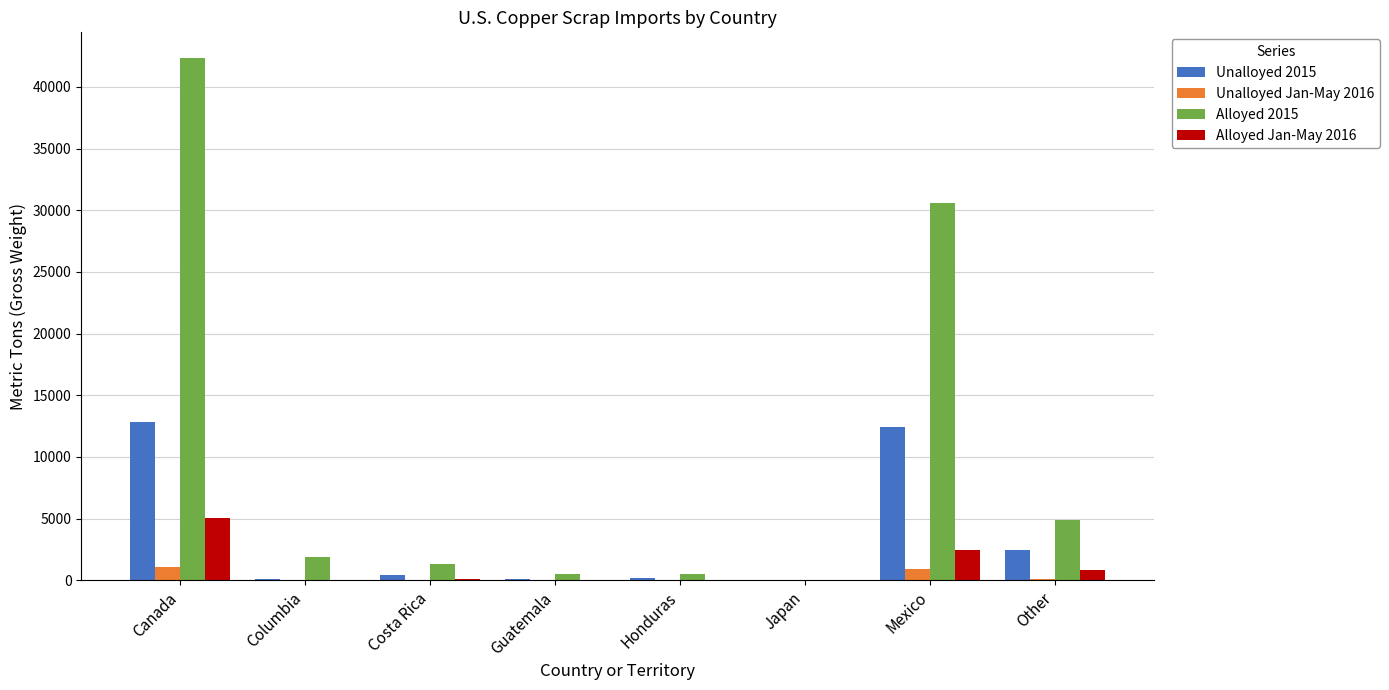

How many distinct data groups are displayed?

4